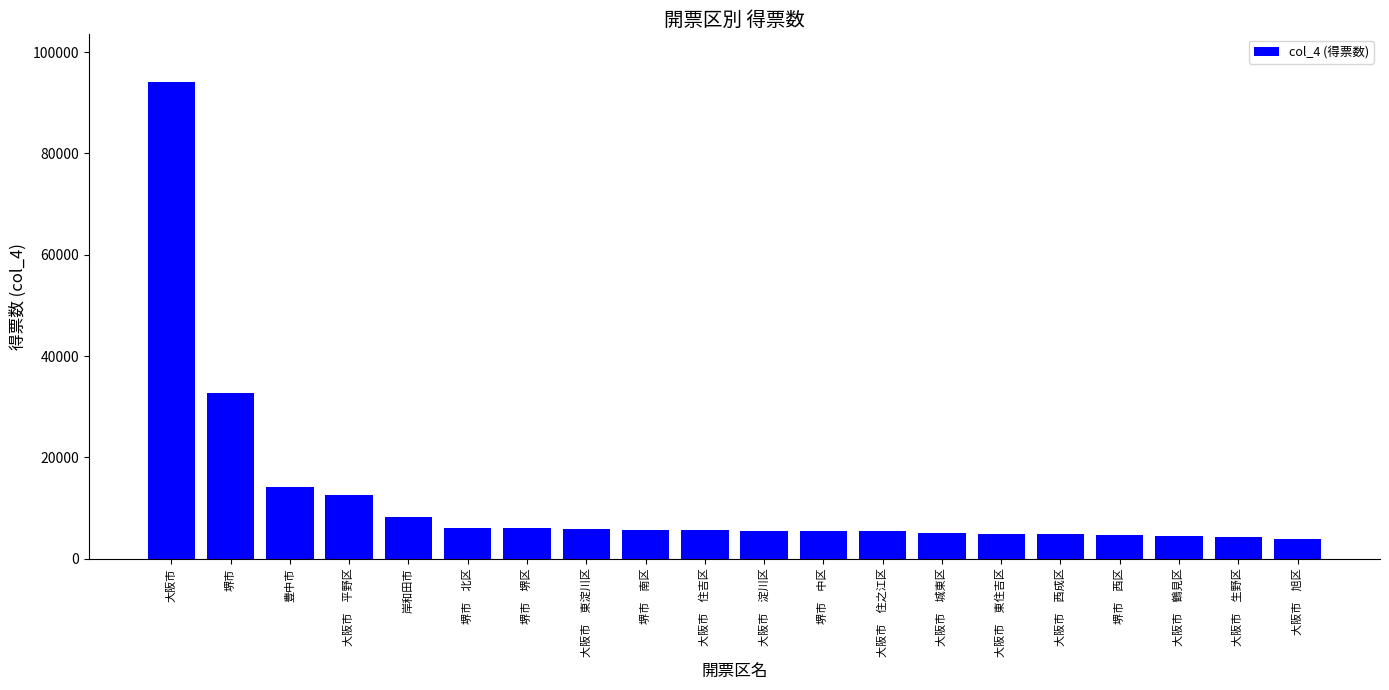

What is the smallest value displayed?

3919.0